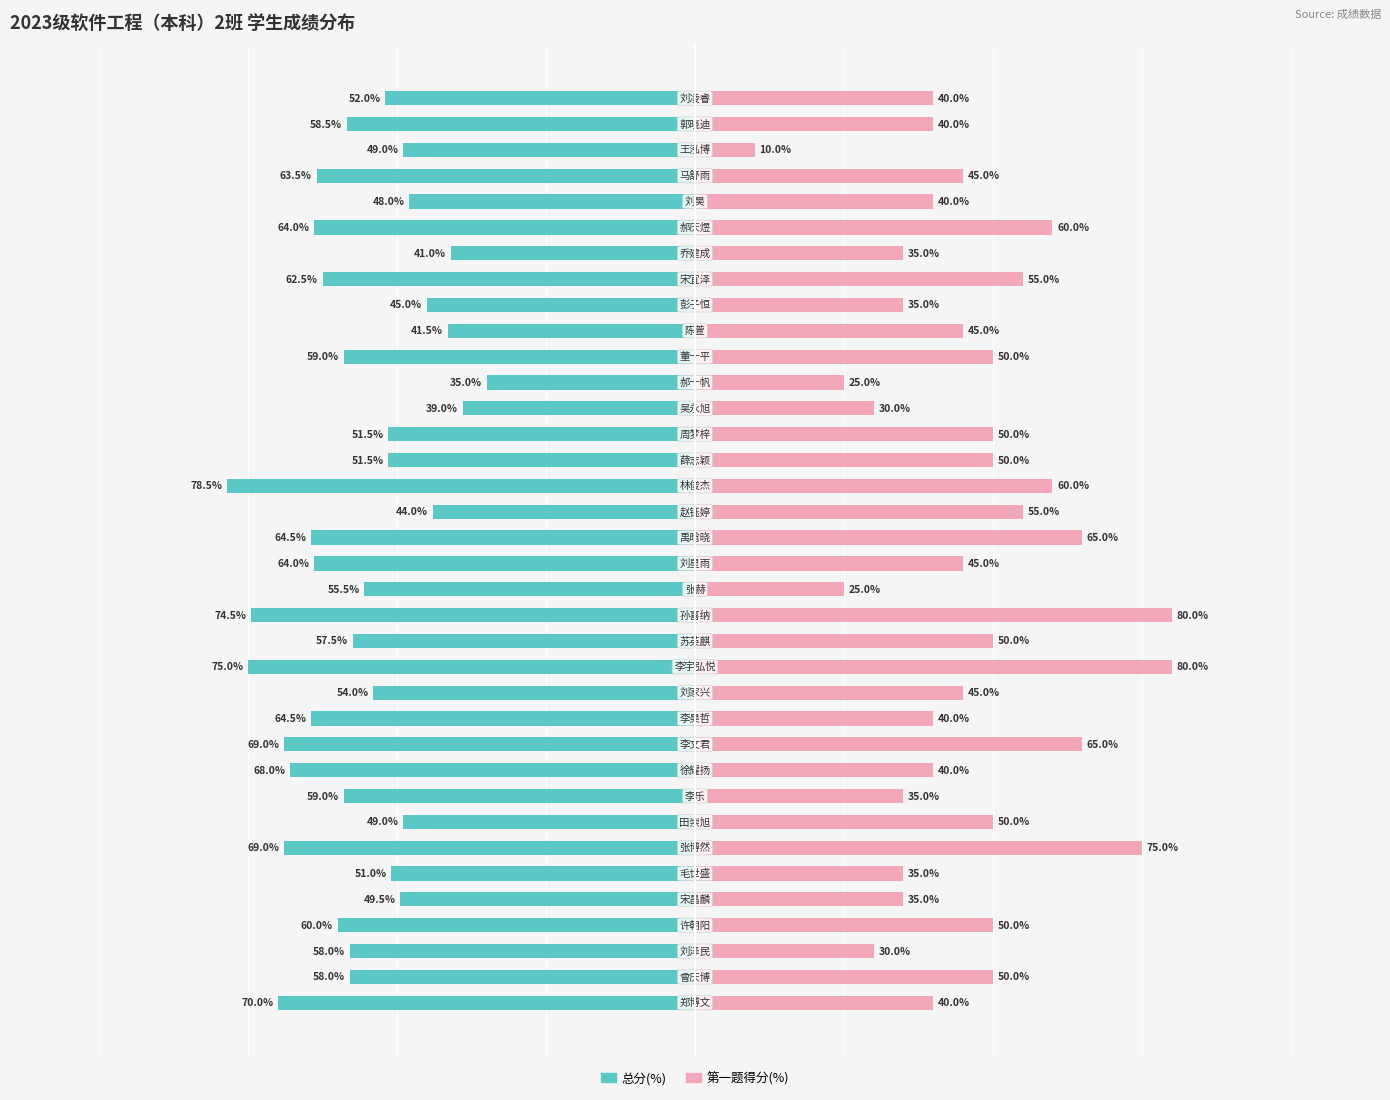

What is the value of the 第一题得分(%) bar at the 11th from the left?

65.0